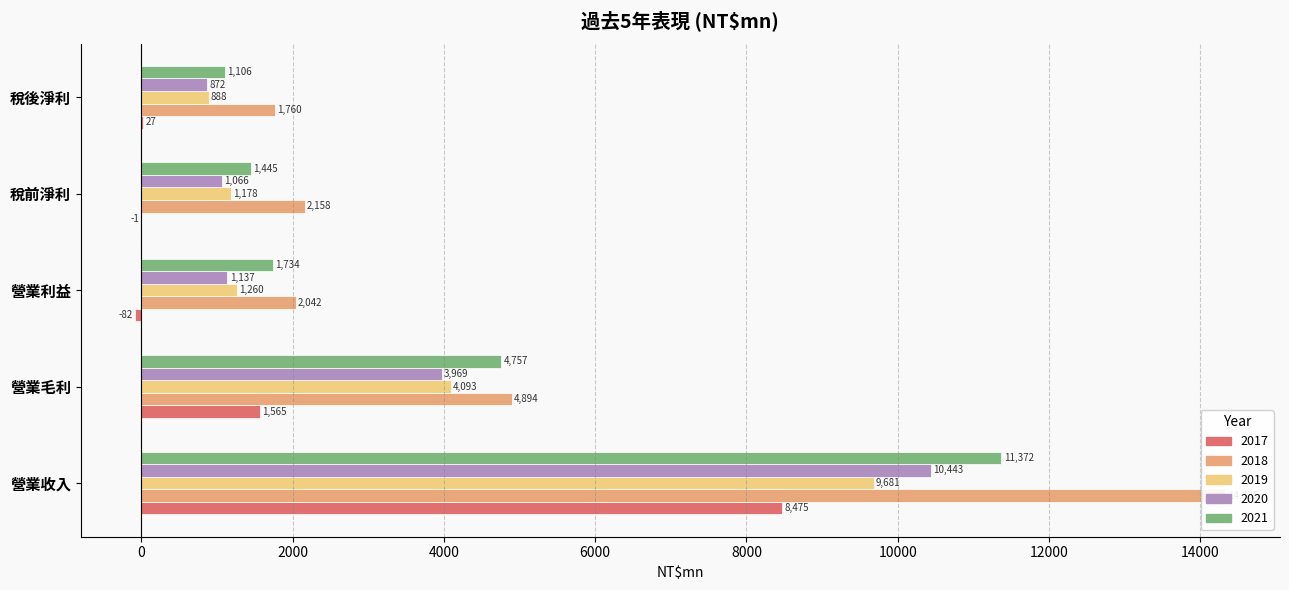

Which series has the largest total across all categories?

2018